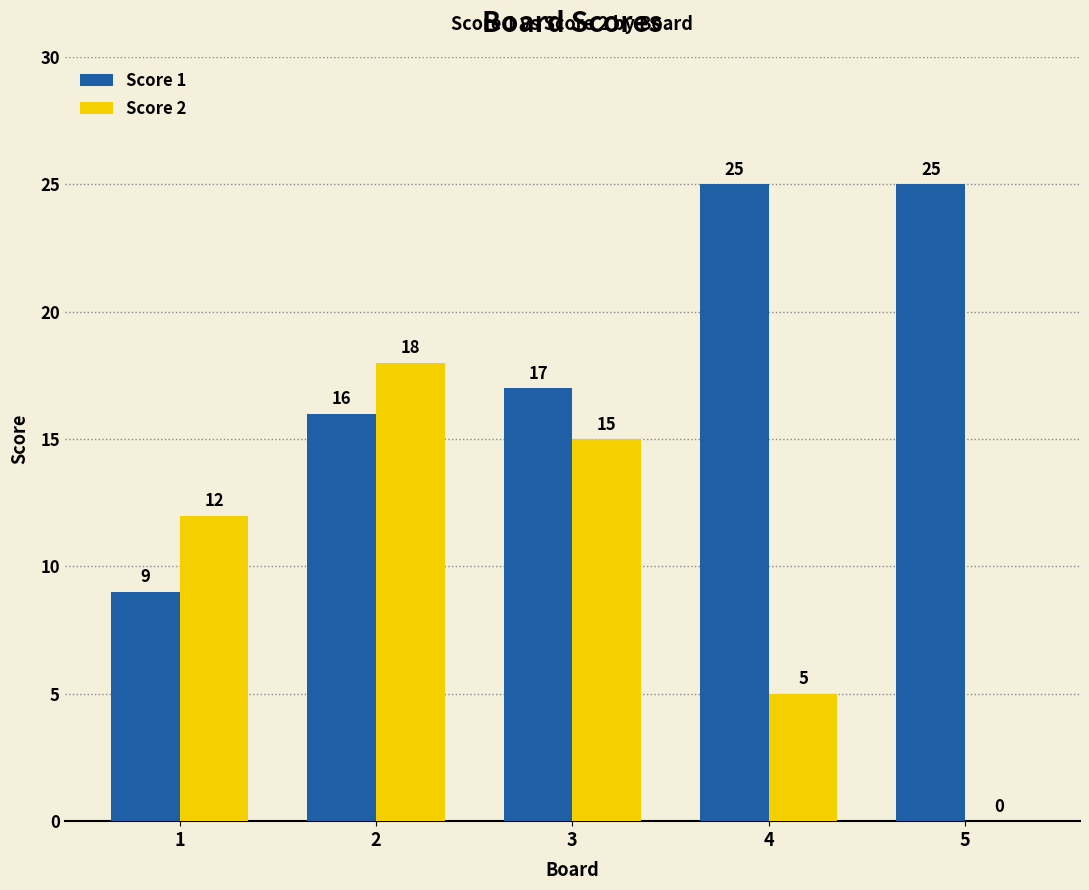

Which series has the widest spread of values?

Score 2